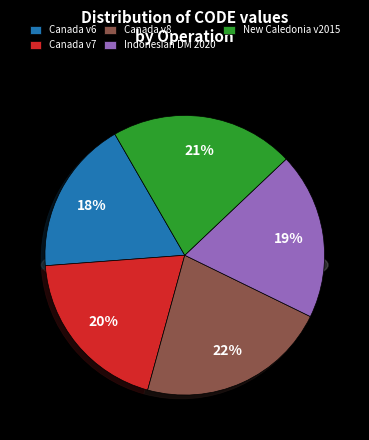

Rank the categories by value from lowest to highest.

Canada velocity grid v6, Indonesian Deformation Model 2020, Canada velocity grid v7, New Caledonia velocity model 2015, Canada velocity grid v8